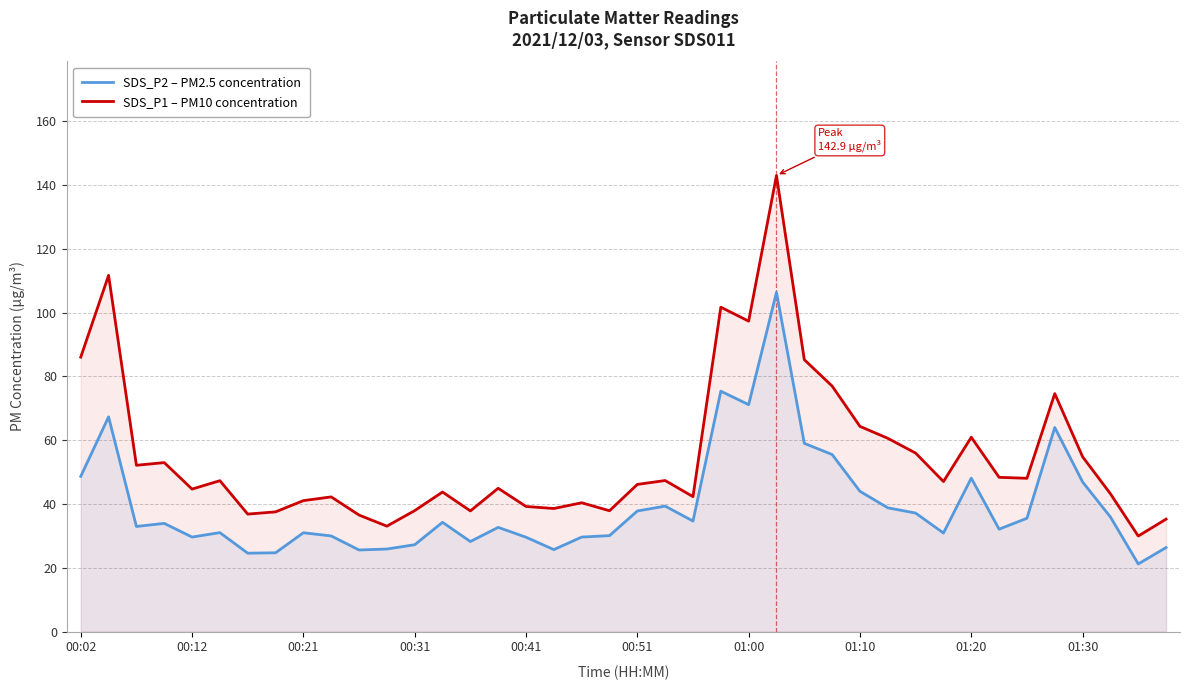

List the series in order of their overall mean, lowest first.

SDS_P2 – PM2.5 concentration, SDS_P1 – PM10 concentration